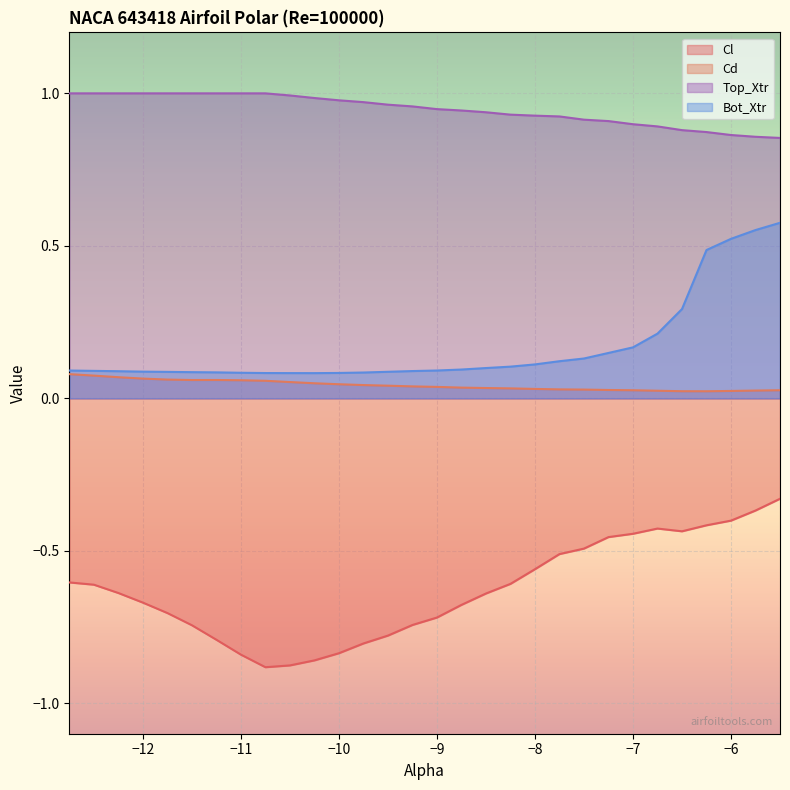

Reading left to right, transcribe all the data shown in this chart.

Cl: -0.6	-0.6	-0.6	-0.7	-0.7	-0.7	-0.8	-0.8	-0.9	-0.9	-0.9	-0.8	-0.8	-0.8	-0.7	-0.7	-0.7	-0.6	-0.6	-0.6	-0.5	-0.5	-0.5	-0.4	-0.4	-0.4	-0.4	-0.4	-0.4	-0.3
Cd: 0.1	0.1	0.1	0.1	0.1	0.1	0.1	0.1	0.1	0.1	0.0	0.0	0.0	0.0	0.0	0.0	0.0	0.0	0.0	0.0	0.0	0.0	0.0	0.0	0.0	0.0	0.0	0.0	0.0	0.0
Top_Xtr: 1.0	1.0	1.0	1.0	1.0	1.0	1.0	1.0	1.0	1.0	1.0	1.0	1.0	1.0	1.0	0.9	0.9	0.9	0.9	0.9	0.9	0.9	0.9	0.9	0.9	0.9	0.9	0.9	0.9	0.9
Bot_Xtr: 0.1	0.1	0.1	0.1	0.1	0.1	0.1	0.1	0.1	0.1	0.1	0.1	0.1	0.1	0.1	0.1	0.1	0.1	0.1	0.1	0.1	0.1	0.1	0.2	0.2	0.3	0.5	0.5	0.6	0.6